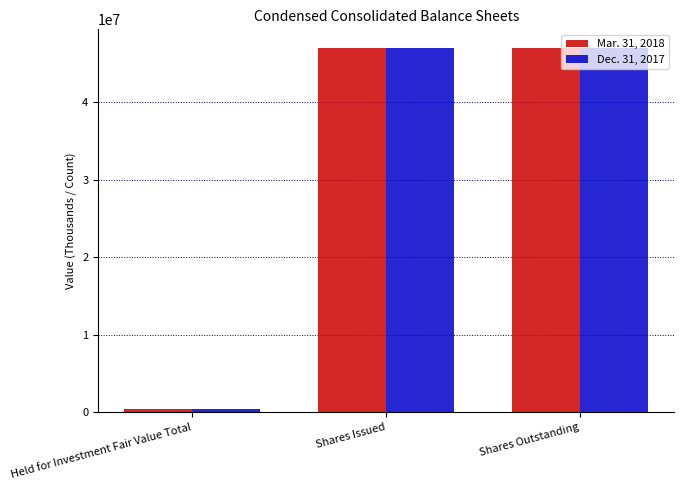

What is the average value of the Mar. 31, 2018 series?

31456526